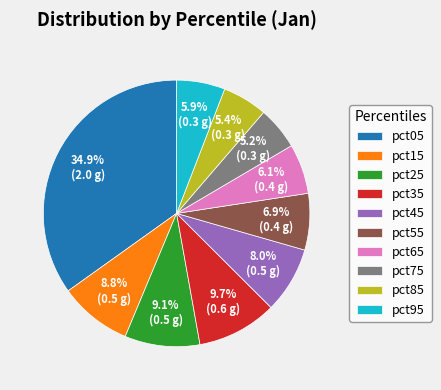

To the nearest percent, what is the difference between the largest and smallest slice percentages?

30%